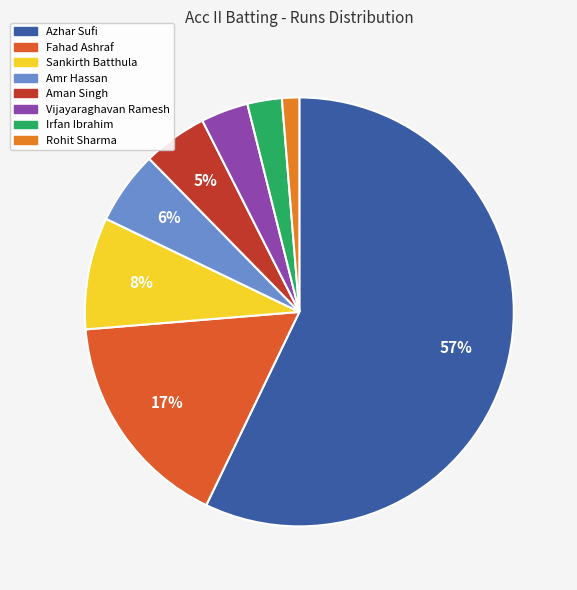

What percentage is the Irfan Ibrahim slice, to the nearest percent?

3%